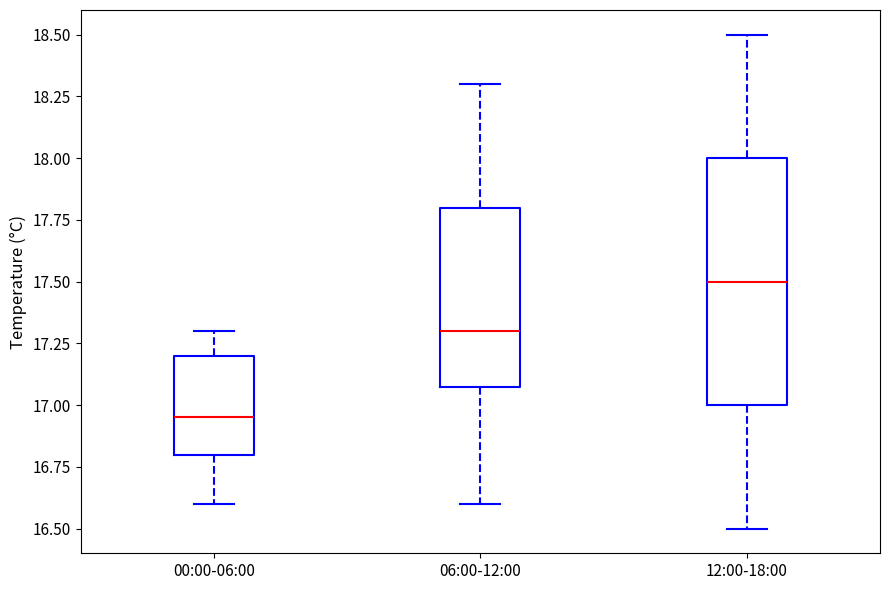

Which box has the lowest median line?

00:00-06:00